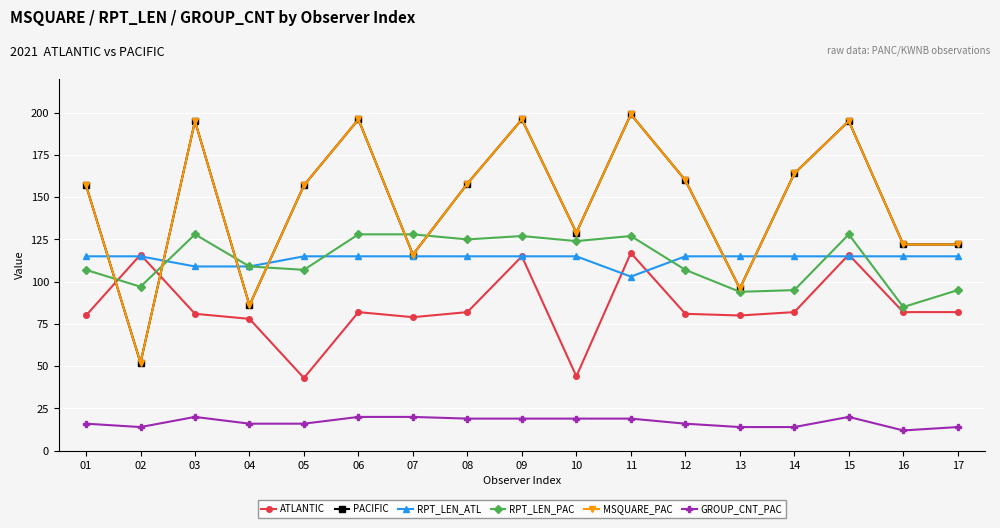

What is the average value of the PACIFIC series?

147